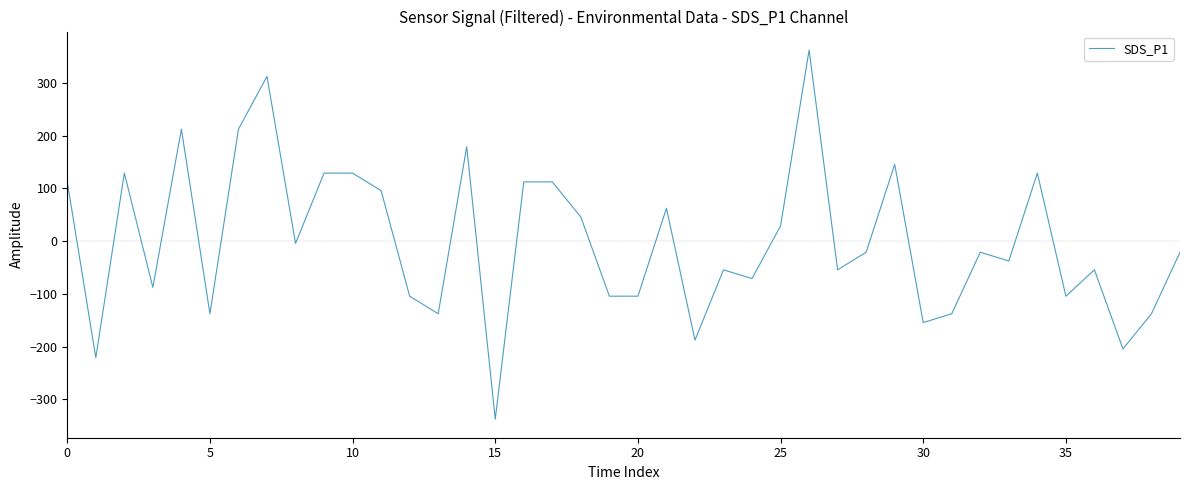

What is the difference between the maximum and minimum values?

700.0